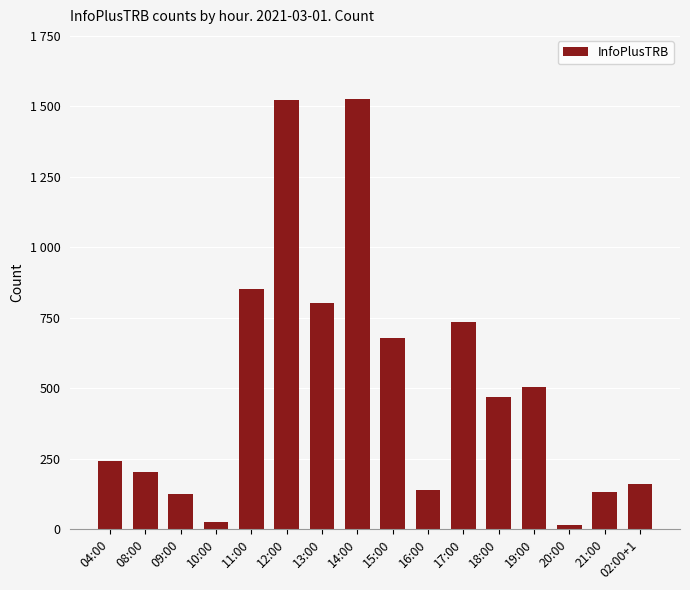

Does the chart contain stacked bars?

No